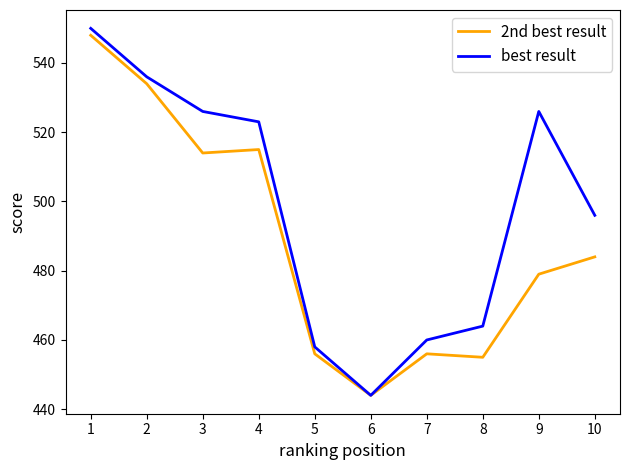

What is the minimum value shown in the chart?

444